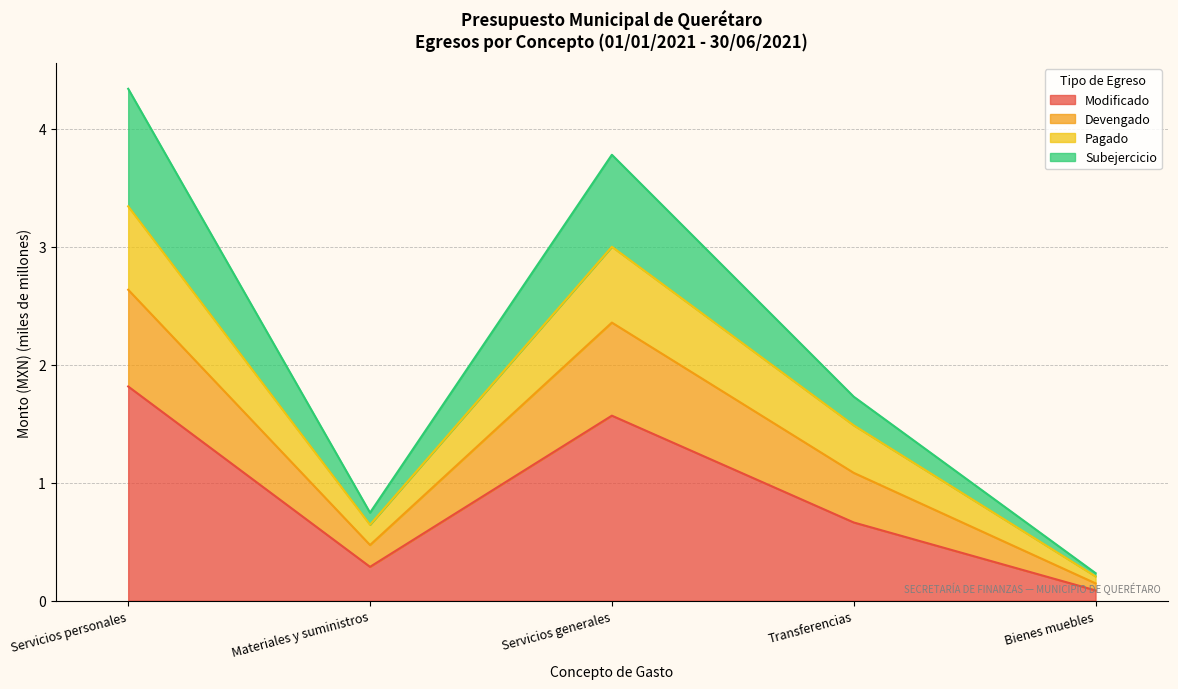

At which category is the sum across all series the highest?

Servicios personales